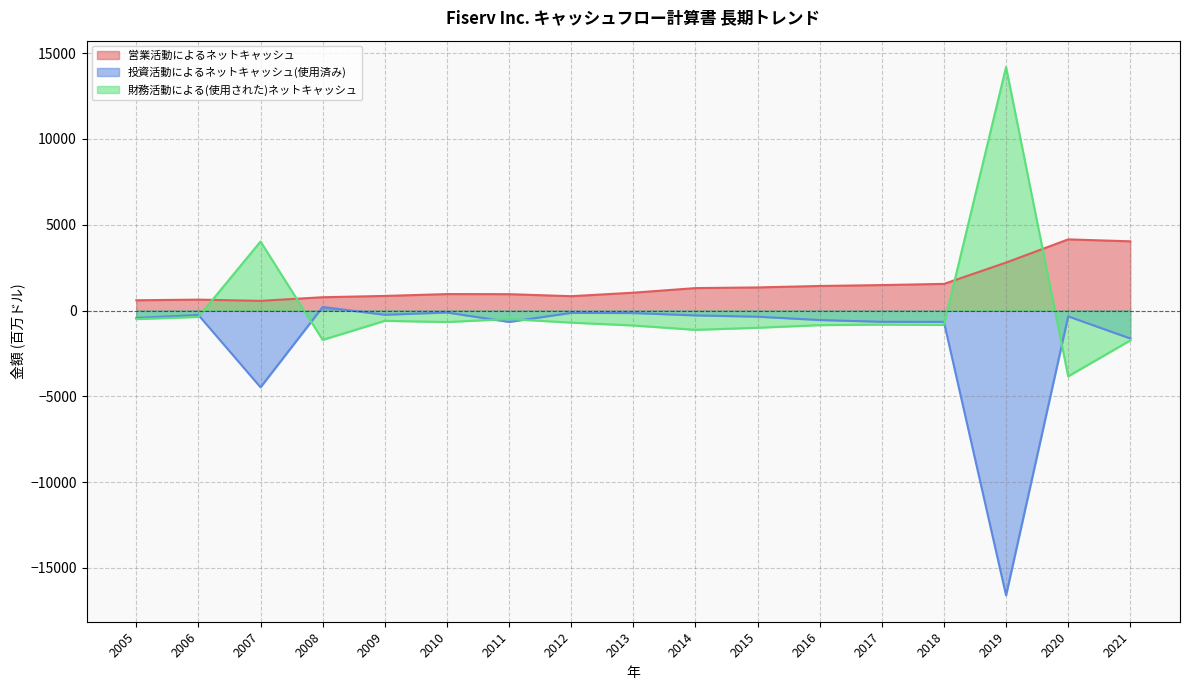

How many data points in 財務活動による(使用された)ネットキャッシュ are less than -820?

8